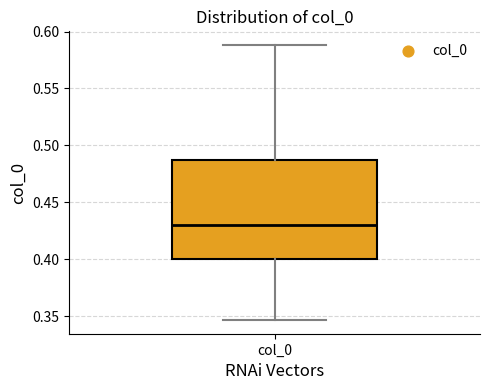

Read this box plot against the y-axis: the position of the median line, the range covered by the box, and the ends of both whiskers. The values are not printed on the chart, so give them approximately, as read against the axis.

median 0.430, box 0.400 to 0.485, whiskers 0.345 to 0.590